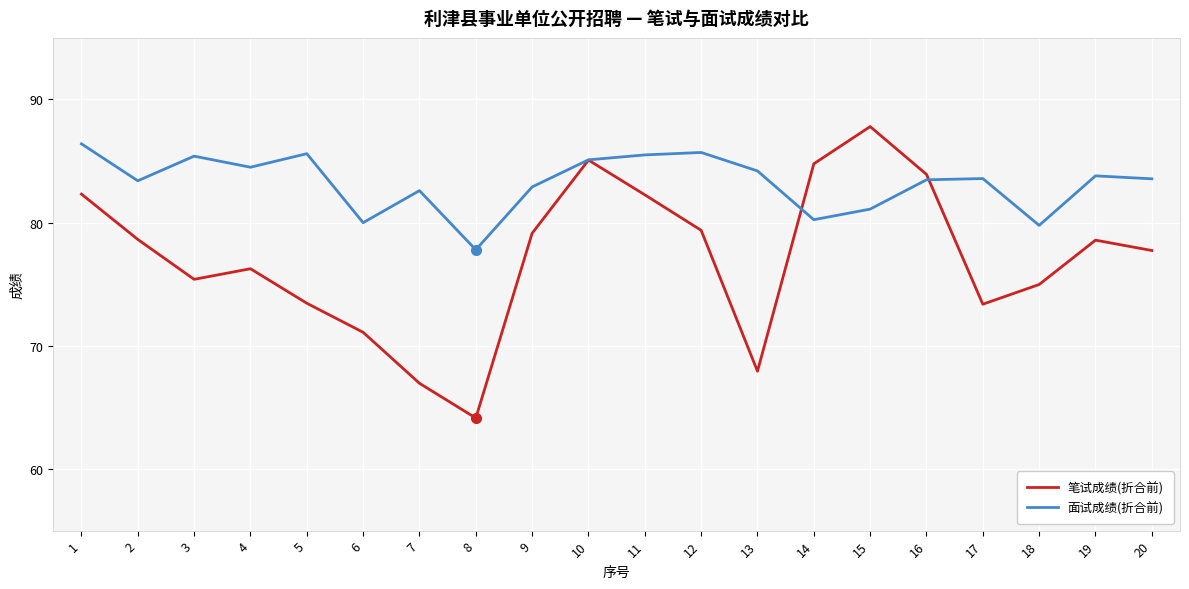

What is the spread (max minus min) of values at 9?

3.8